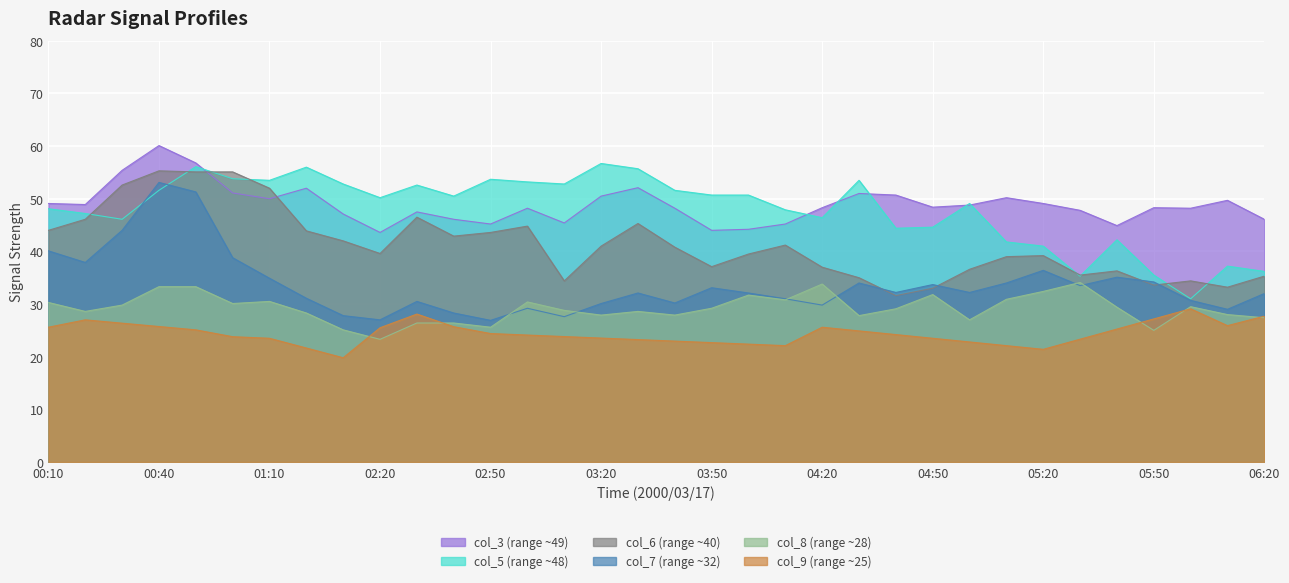

List the series in order of their peak value, lowest first.

col_9 (range ~25), col_8 (range ~28), col_7 (range ~32), col_6 (range ~40), col_5 (range ~48), col_3 (range ~49)